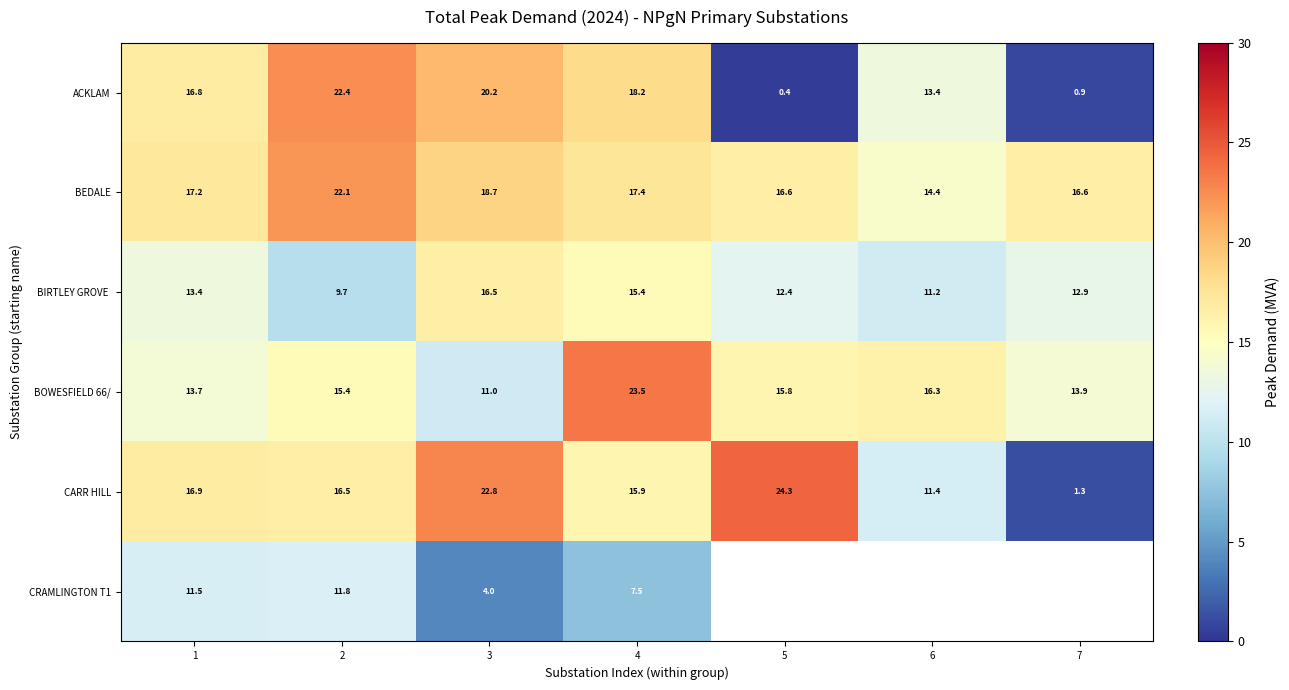

At which label does CRAMLINGTON T1 first exceed 11?

1